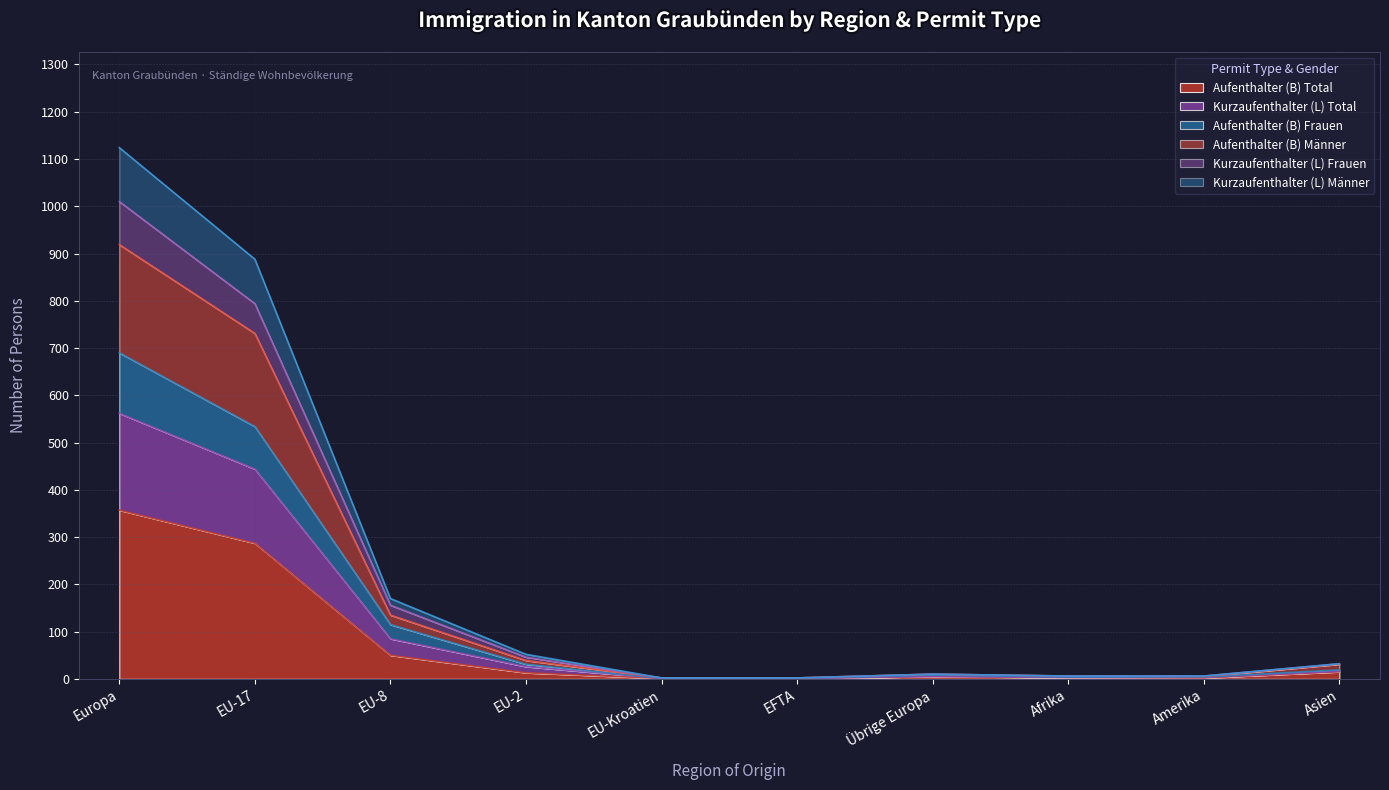

The value of Aufenthalter (B) Männer at Übrige Europa is 5. True or false?

False